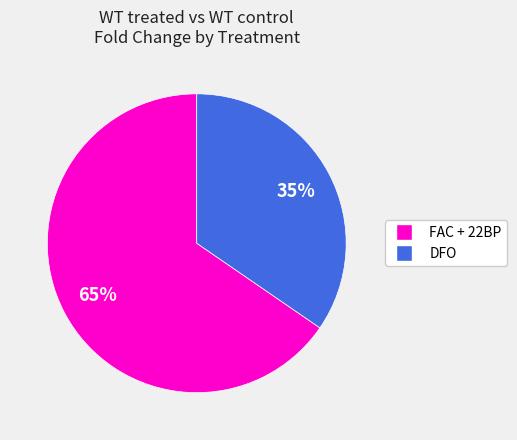

Is there a majority slice in this chart?

Yes